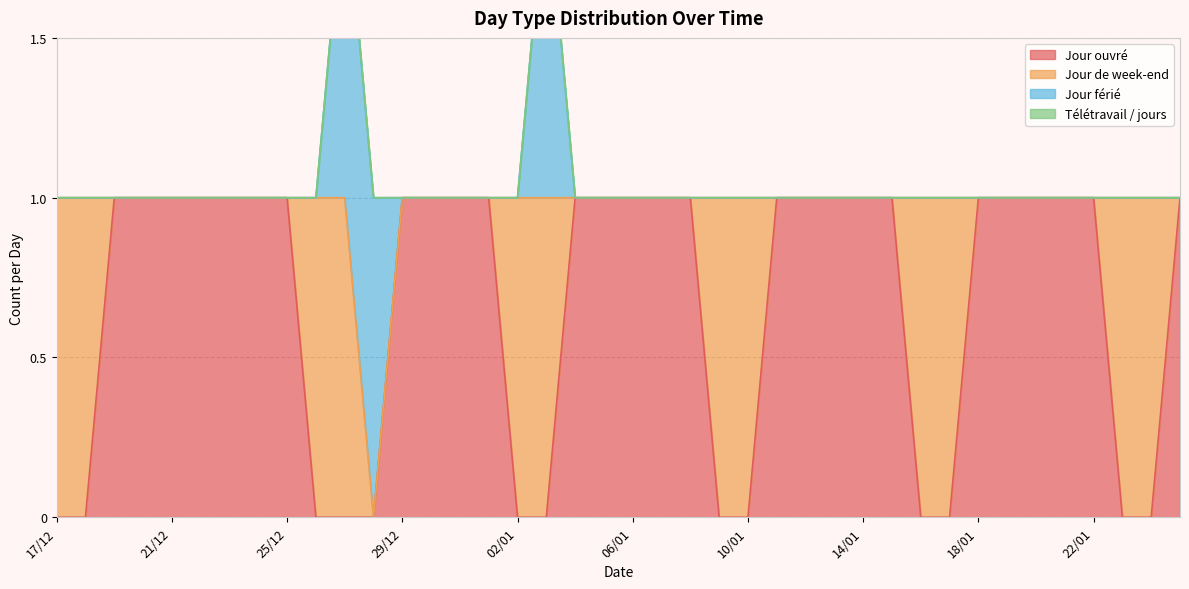

True or false: Jour férié has a value of -1 at 19/12.

False